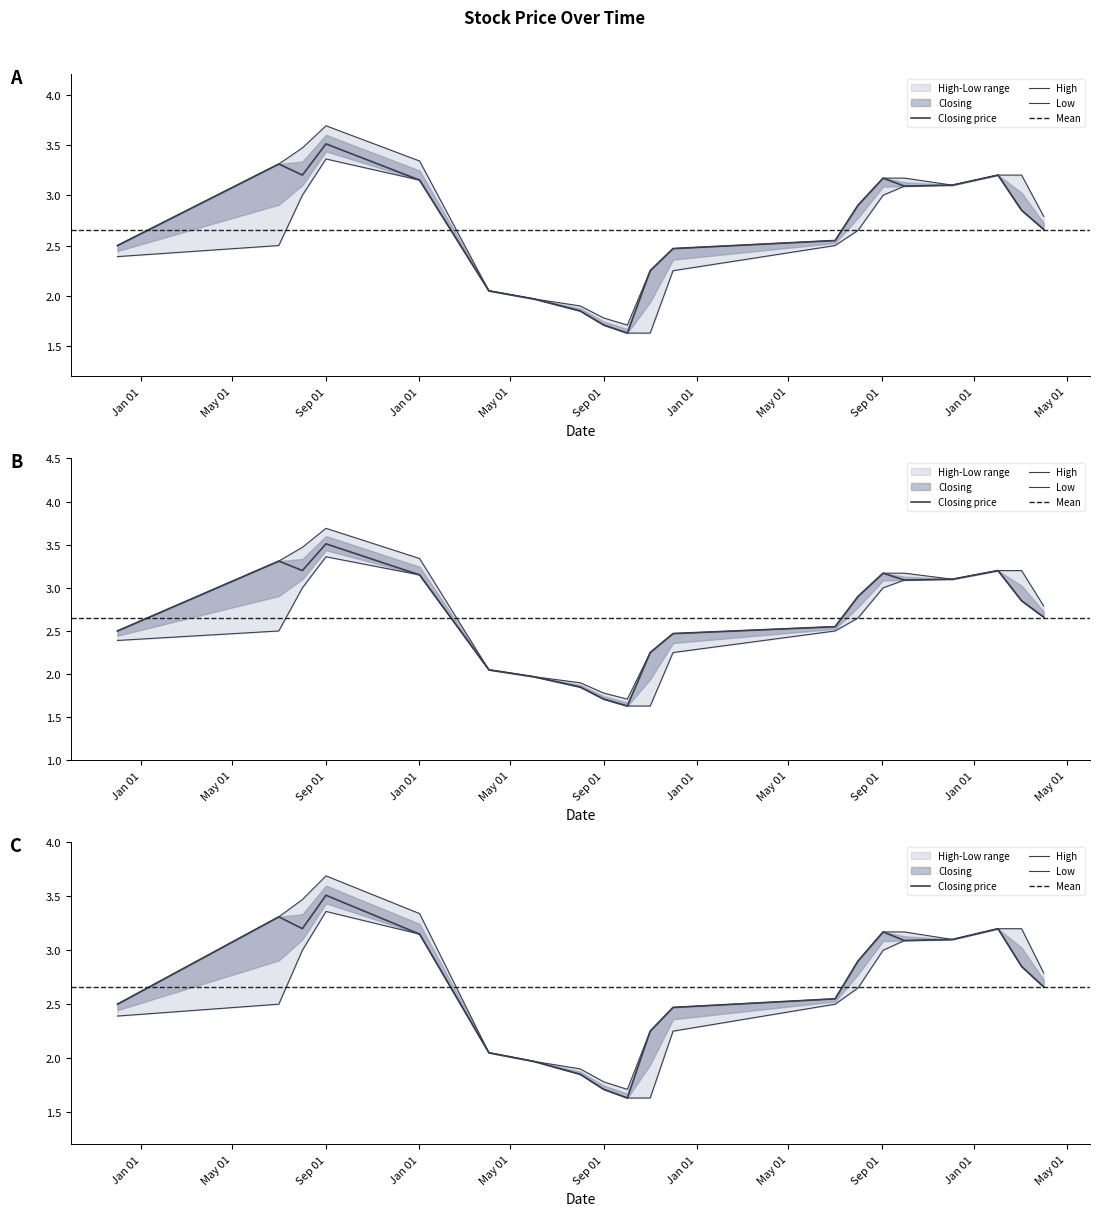

True or false: Low and High cross at least once.

False